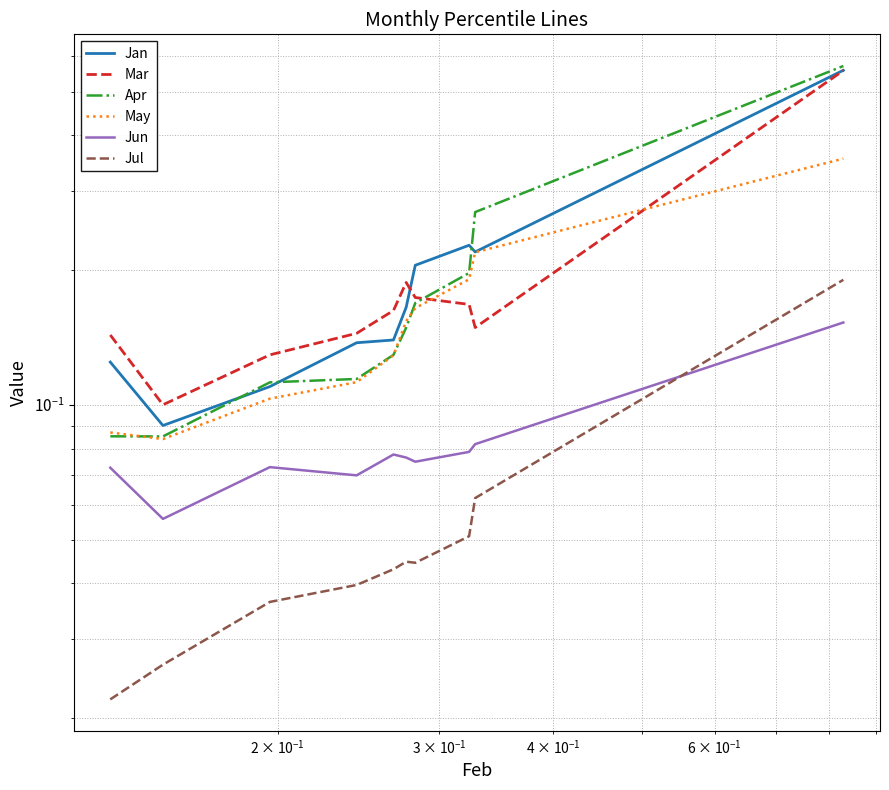

What is the difference between the maximum and minimum values in the Jun series?

0.1